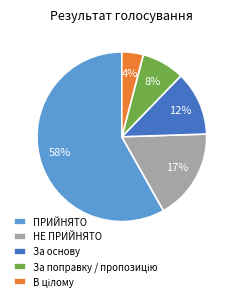

To the nearest percent, what is the difference between the НЕ ПРИЙНЯТО and ПРИЙНЯТО slice percentages?

41%